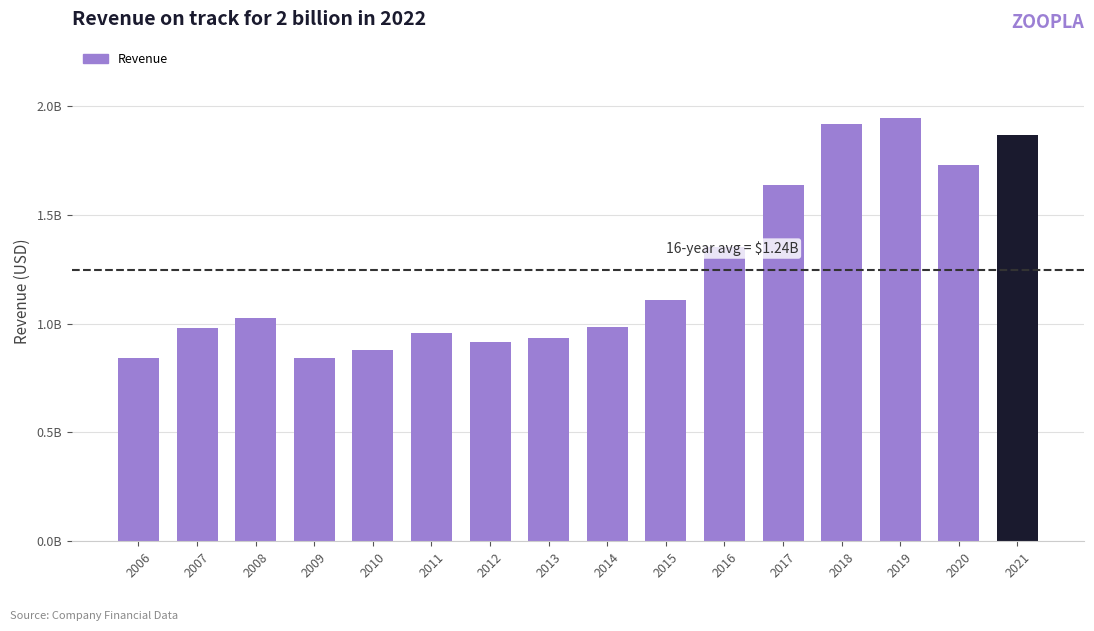

Does the chart contain any negative values?

No